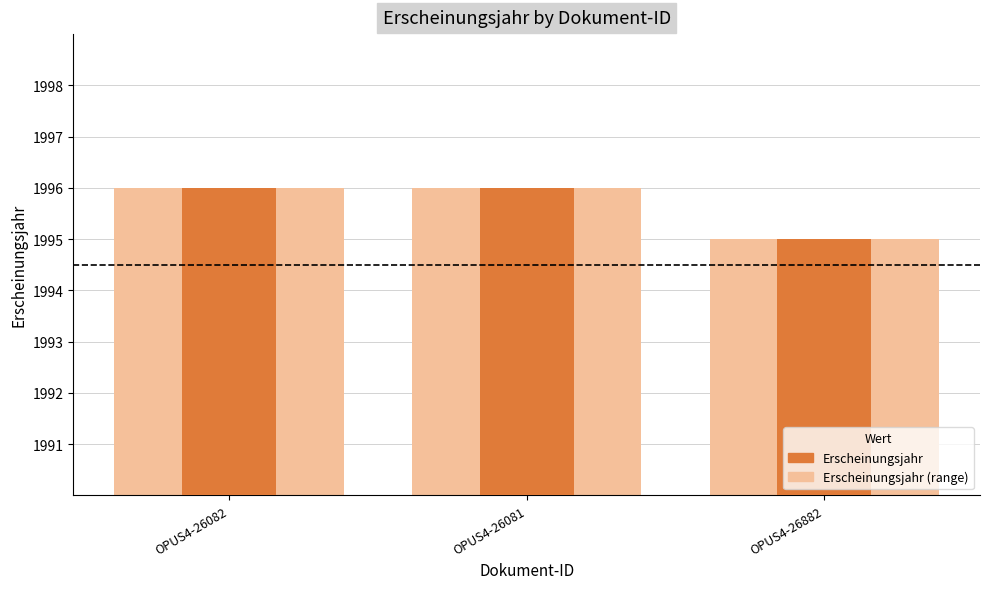

At how many categories does at least one series exceed 1995?

2